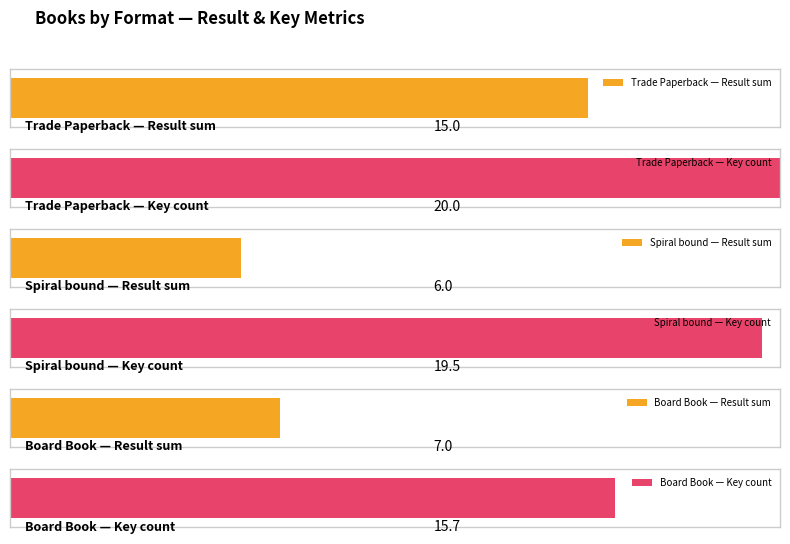

Which series has the largest total across all categories?

Key